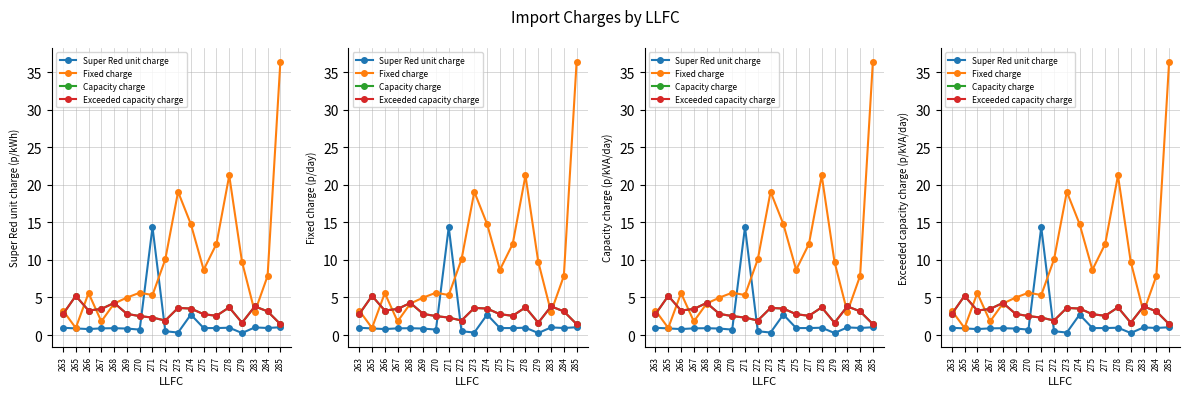

What is the minimum value shown in the chart?

0.3